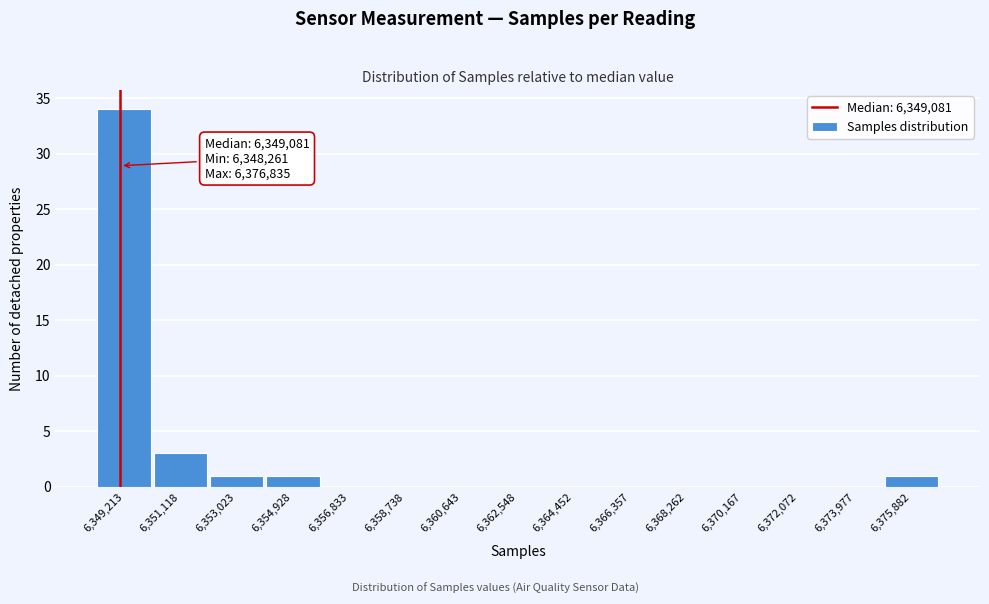

Which range on the x-axis has the tallest bar?

6348200 to 6350200